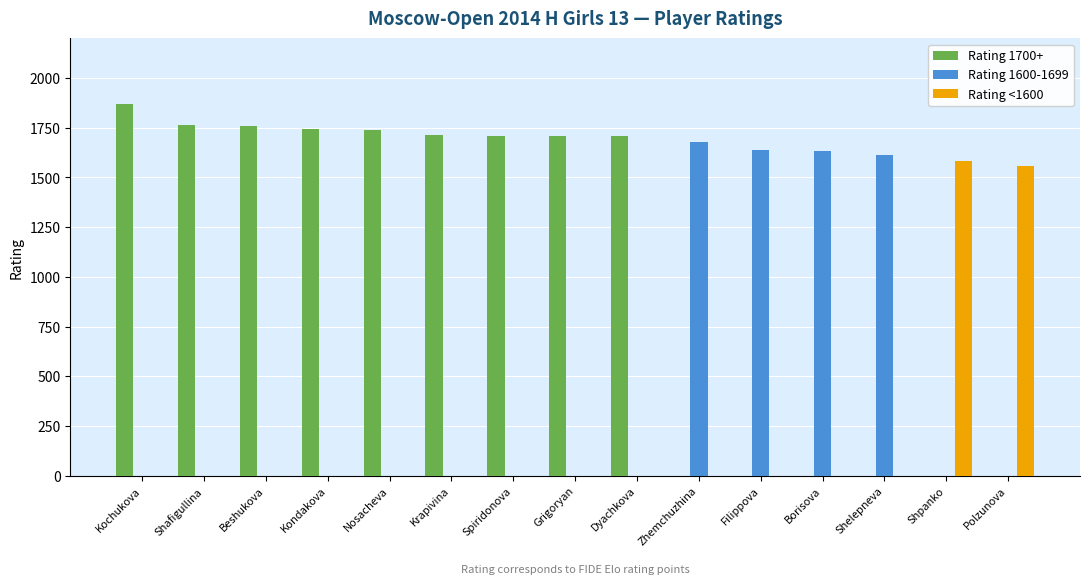

Which category has the highest value in the Rating <1600 series?

Shpanko